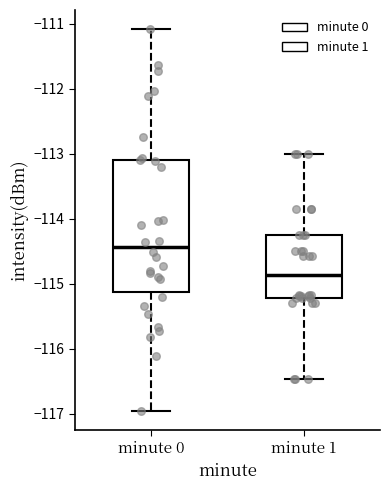

Comparing the boxes themselves (not the whiskers), which one is the tallest?

minute 0